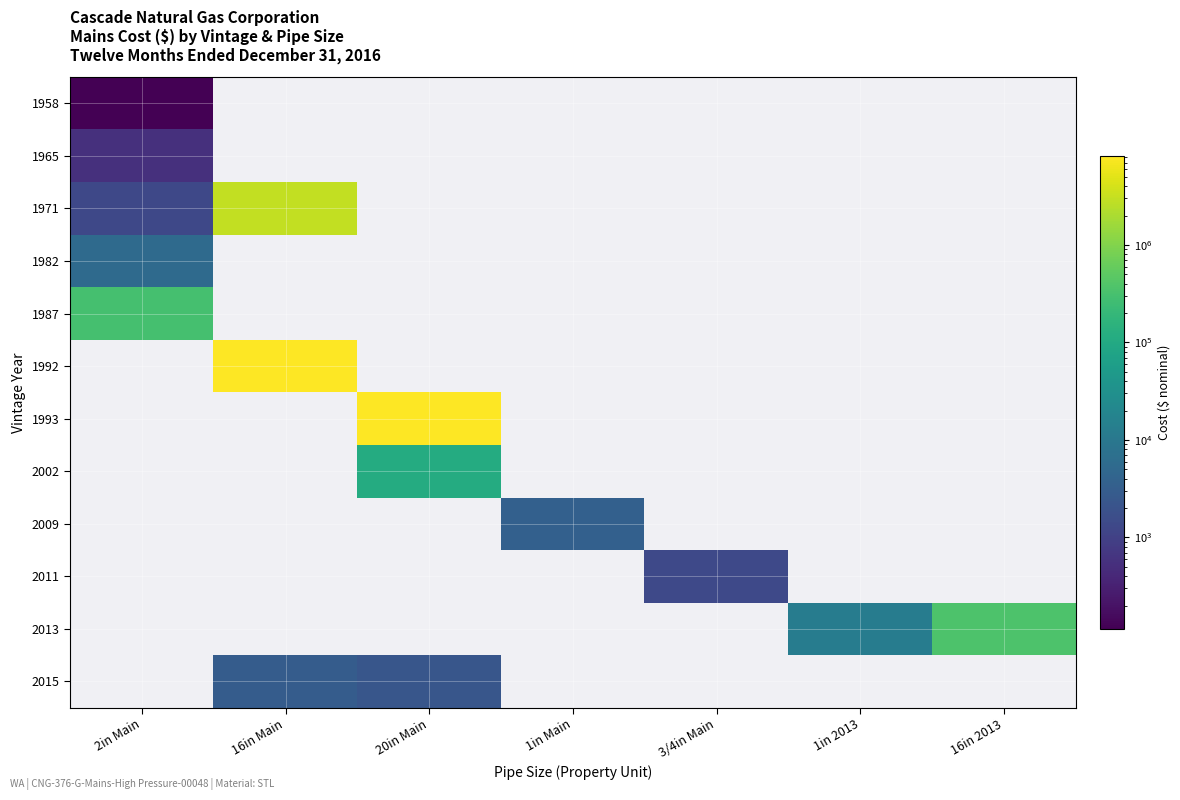

How many values in 2002 are above zero?

1